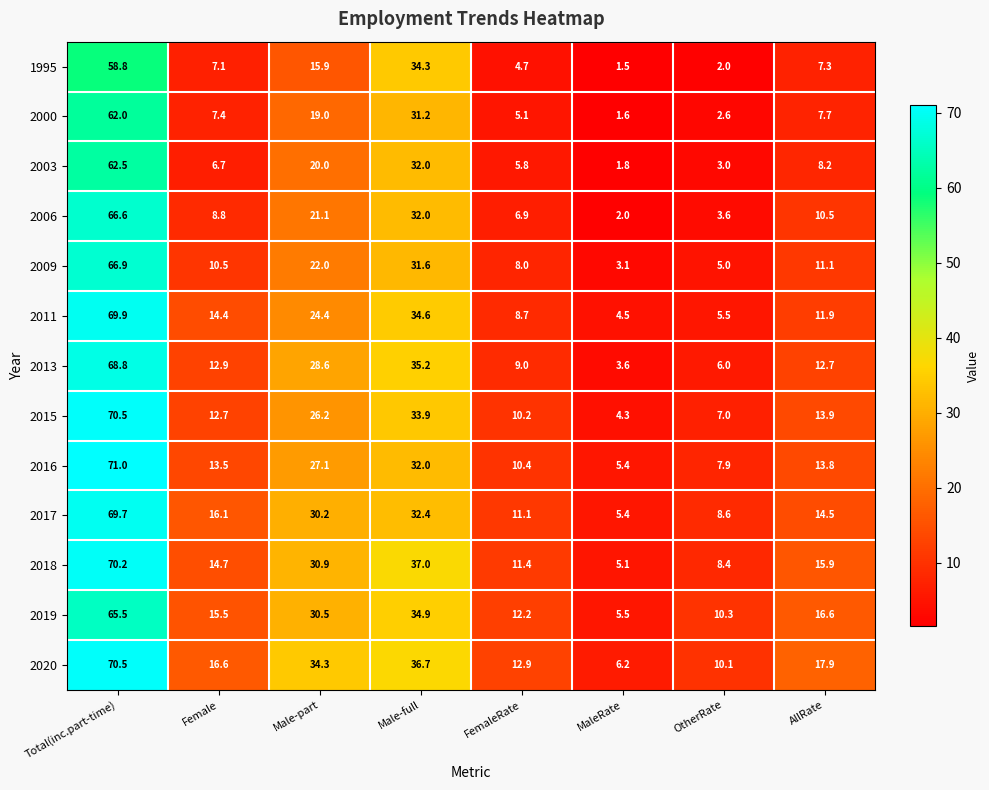

What is the total value across all series at Female?

156.9